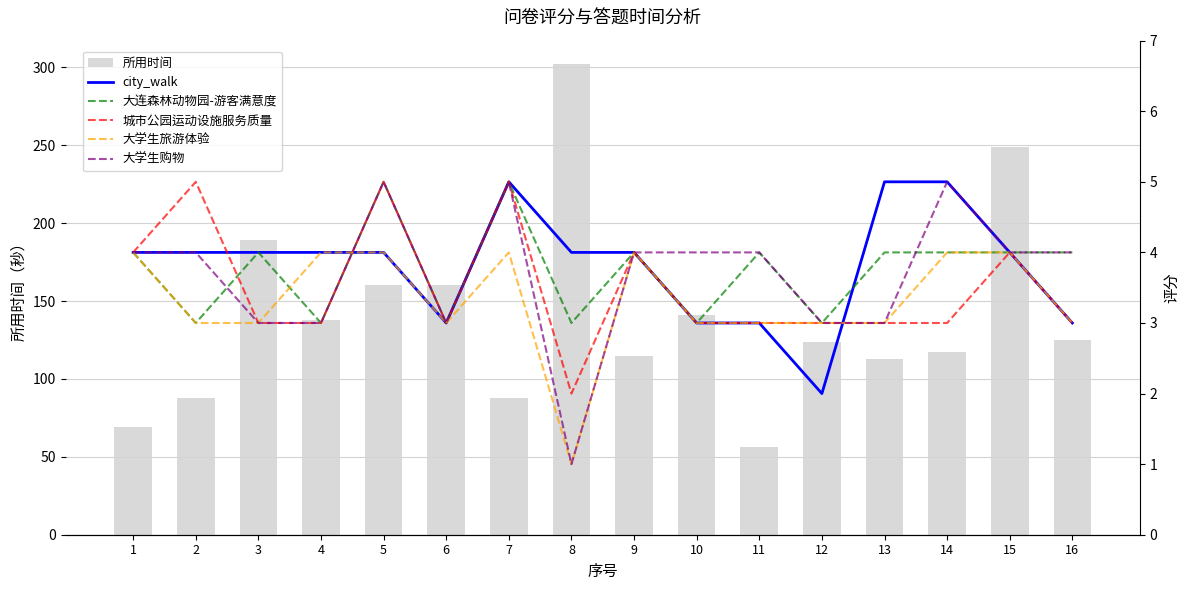

What is the sum of the city_walk values at 6 and 12?

5